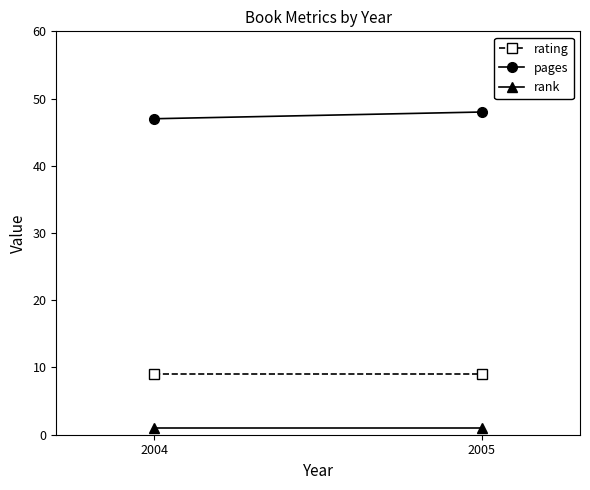

Reading right to left, list all the values displayed in this chart.

rating: 2005=9	2004=9
pages: 2005=48	2004=47
rank: 2005=1	2004=1